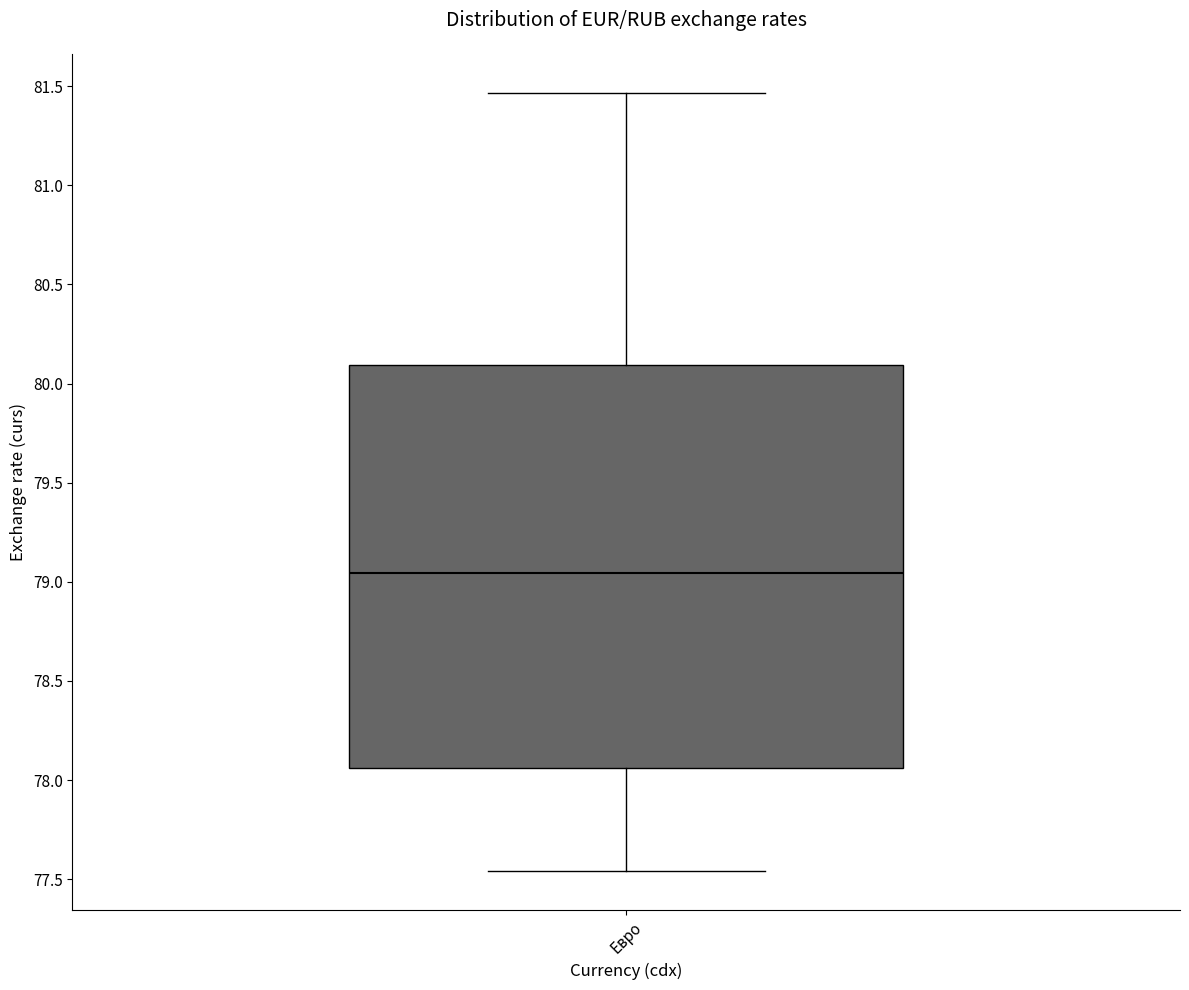

Where does the lower whisker of the box for Евро end on the y-axis? The values are not printed on the chart, so give them approximately, as read against the axis.

77.55